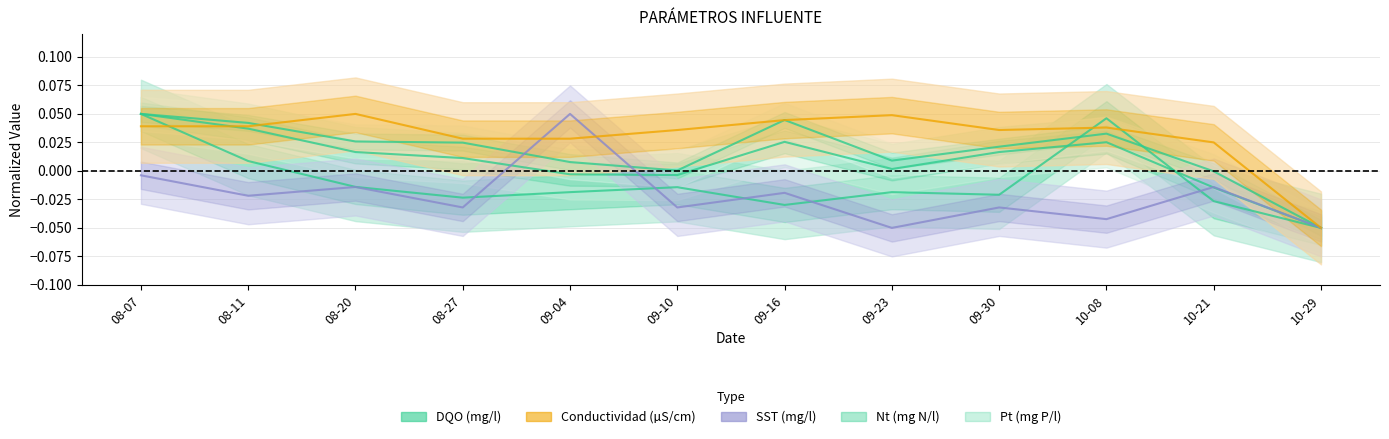

What is the spread (max minus min) of values at 09-04?

0.1